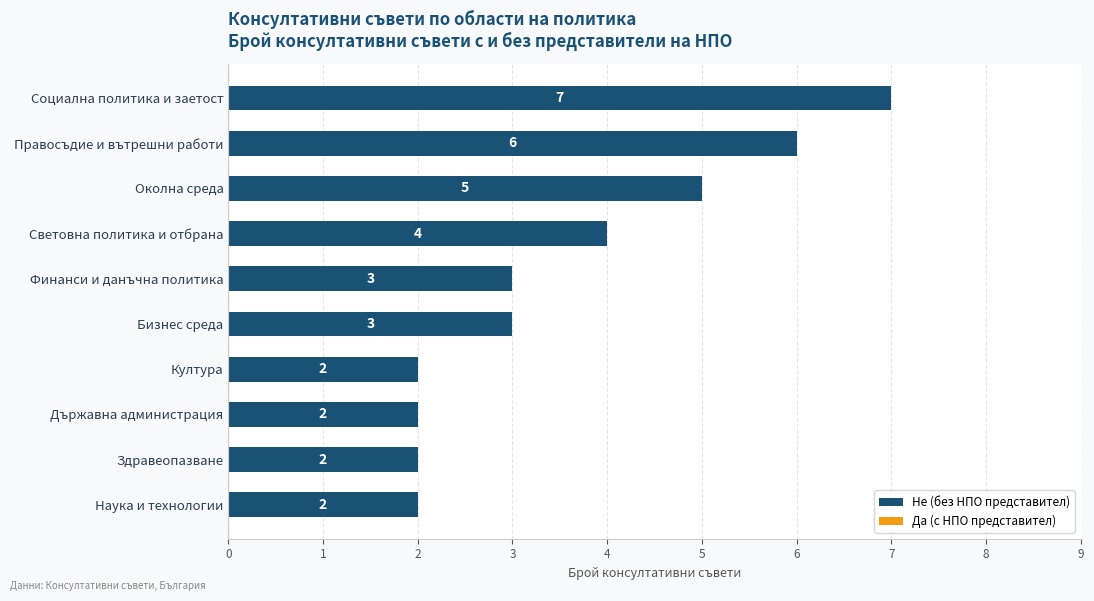

The value at Социална политика и заетост is 7. True or false?

True